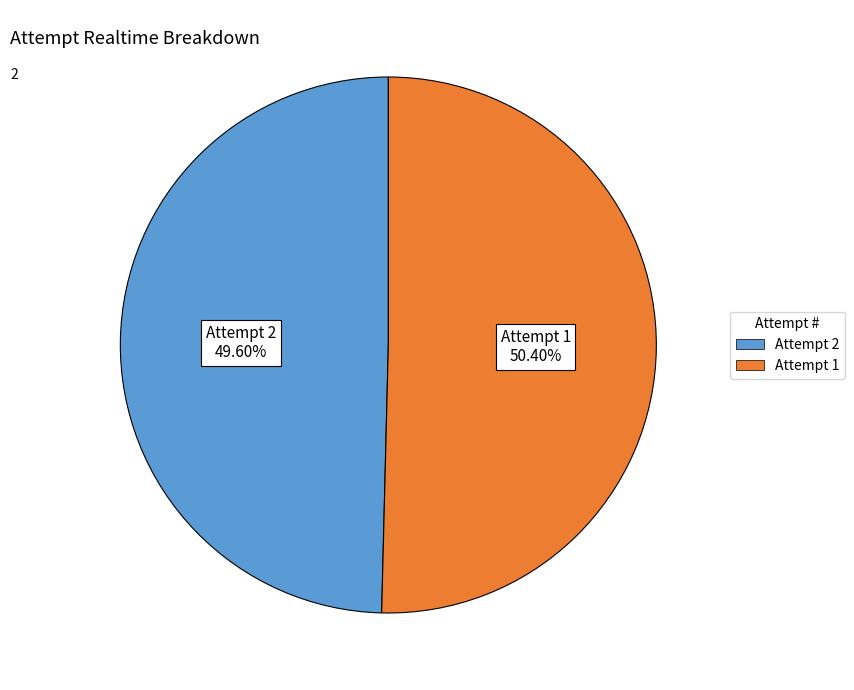

How many slices are in this pie chart?

2